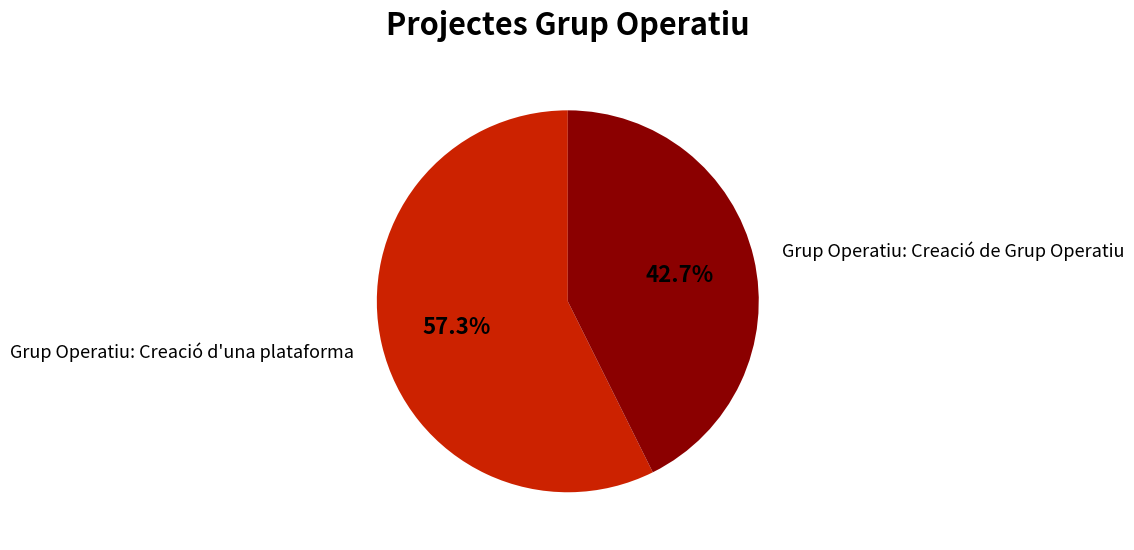

Does any single category account for the majority?

Yes